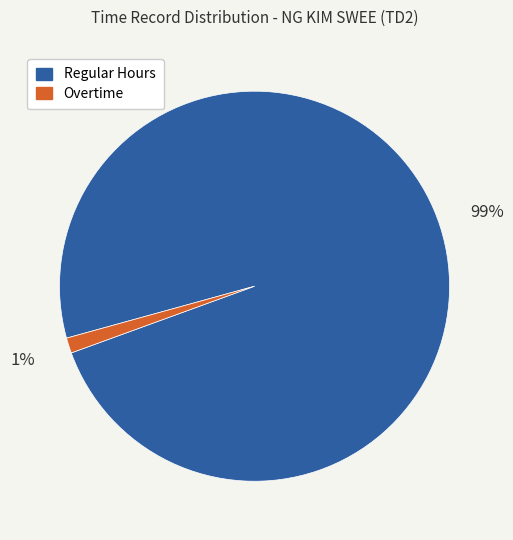

To the nearest percent, what is the average slice percentage?

50%